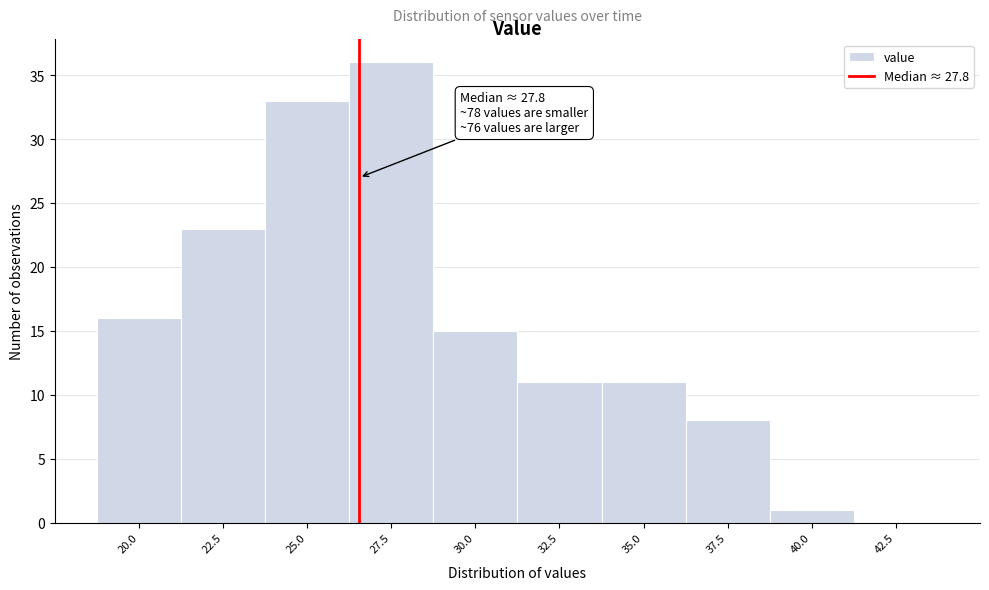

Reading left to right, transcribe all the data shown in this chart.

20.0=16	22.5=23	25.0=33	27.5=36	30.0=15	32.5=11	35.0=11	37.5=8	40.0=1	42.5=0